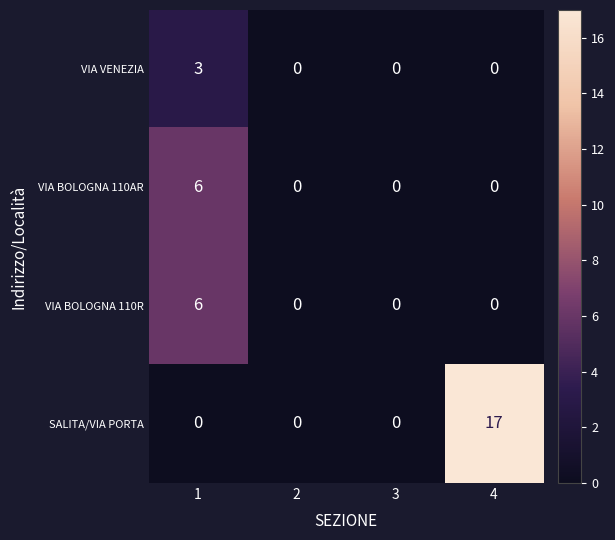

What is the highest value of the VIA BOLOGNA 110R series?

6